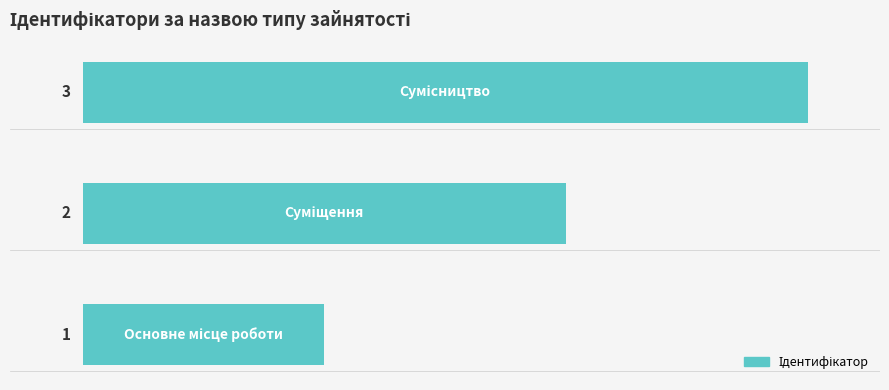

What is the sum of all values?

6